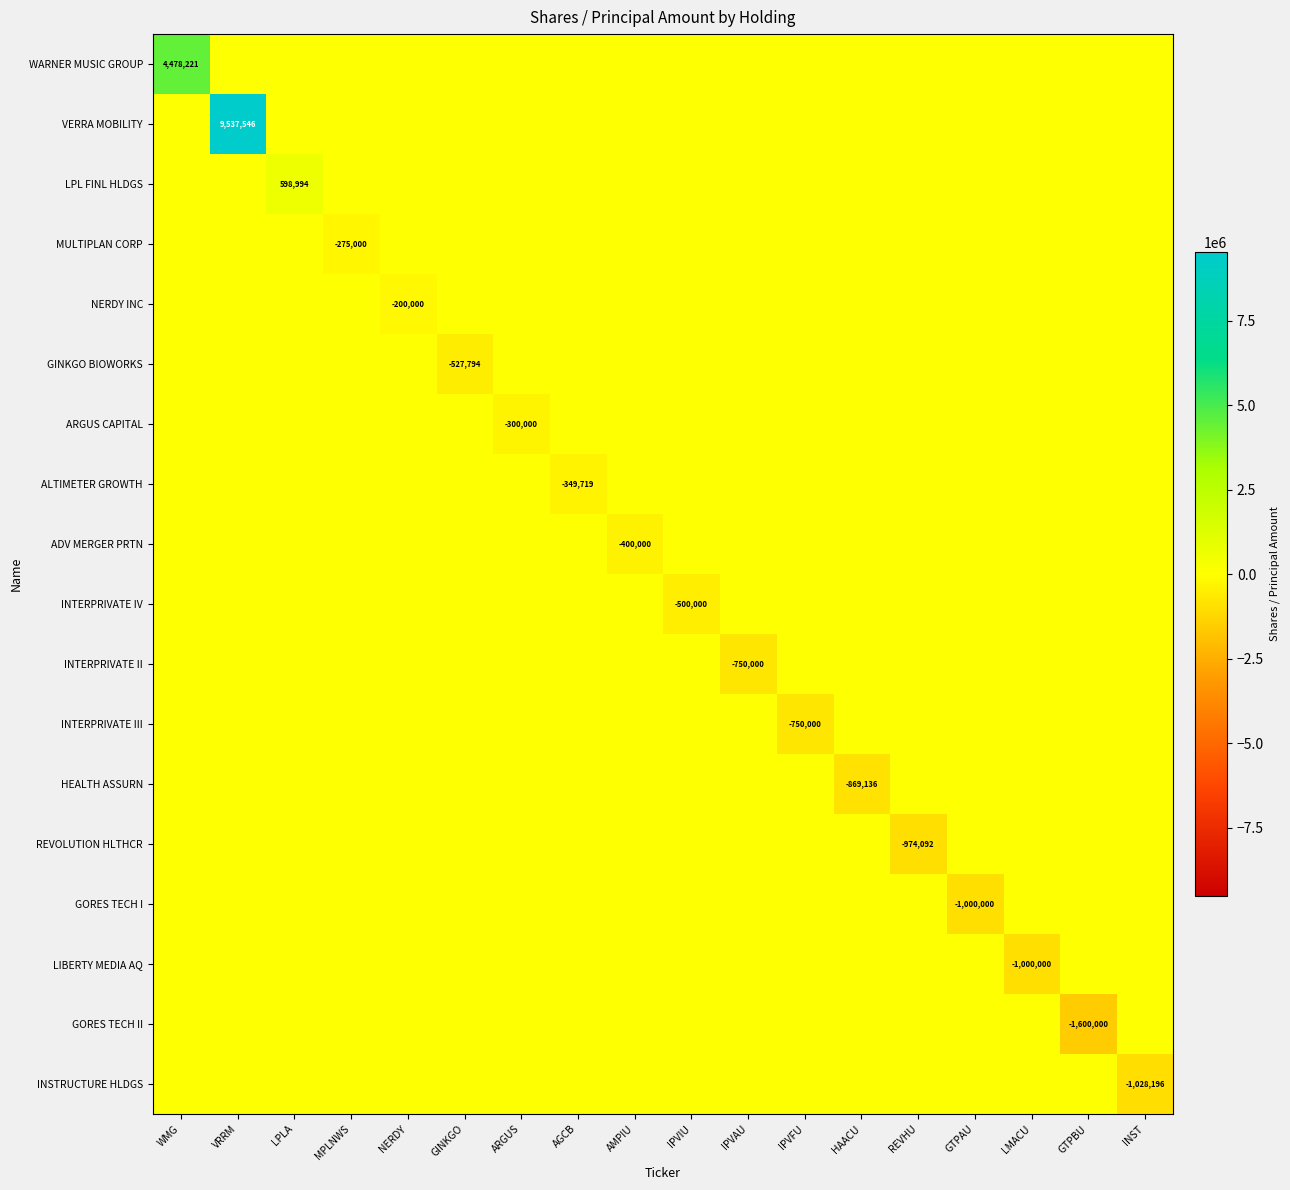

At which category is the sum across all series the highest?

VRRM